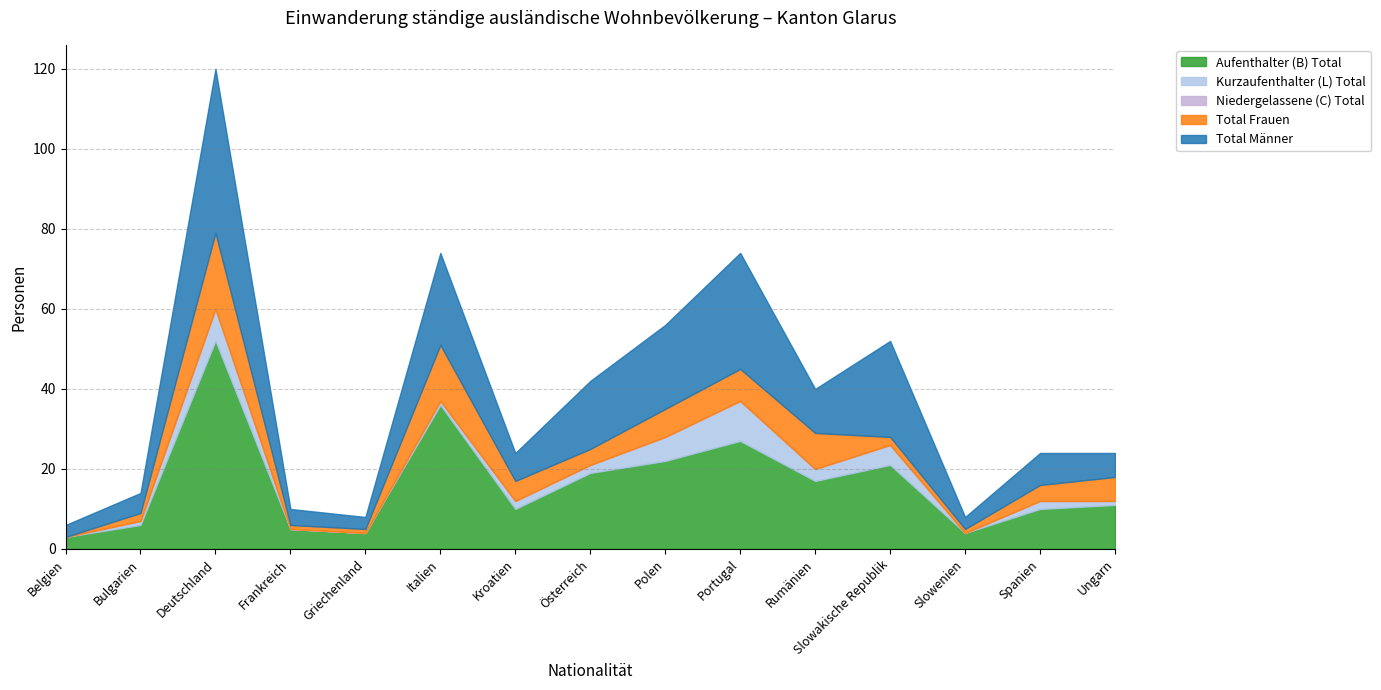

Which has a higher value, Ungarn or Frankreich?

Ungarn